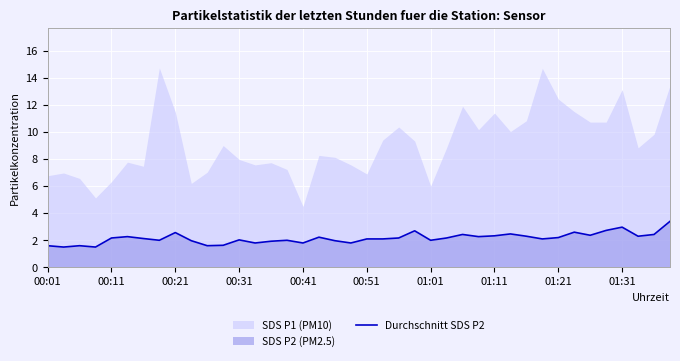

Is it true that Durchschnitt SDS P2 equals 2.0 at 00:31?

True